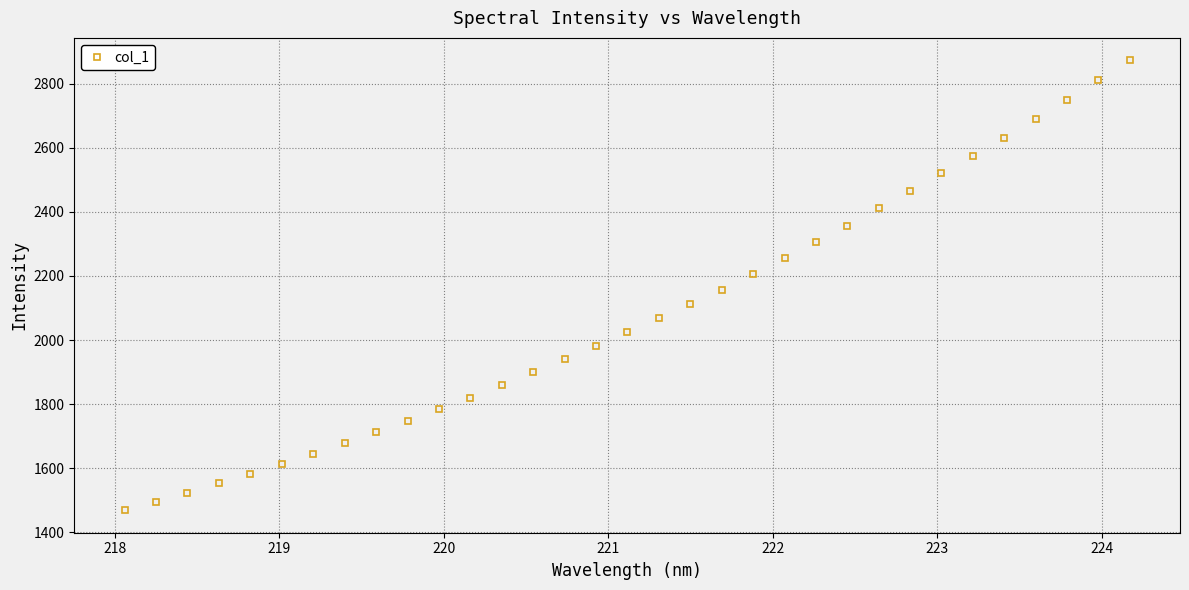

What is the value of the 8th point from the left?

1678.7